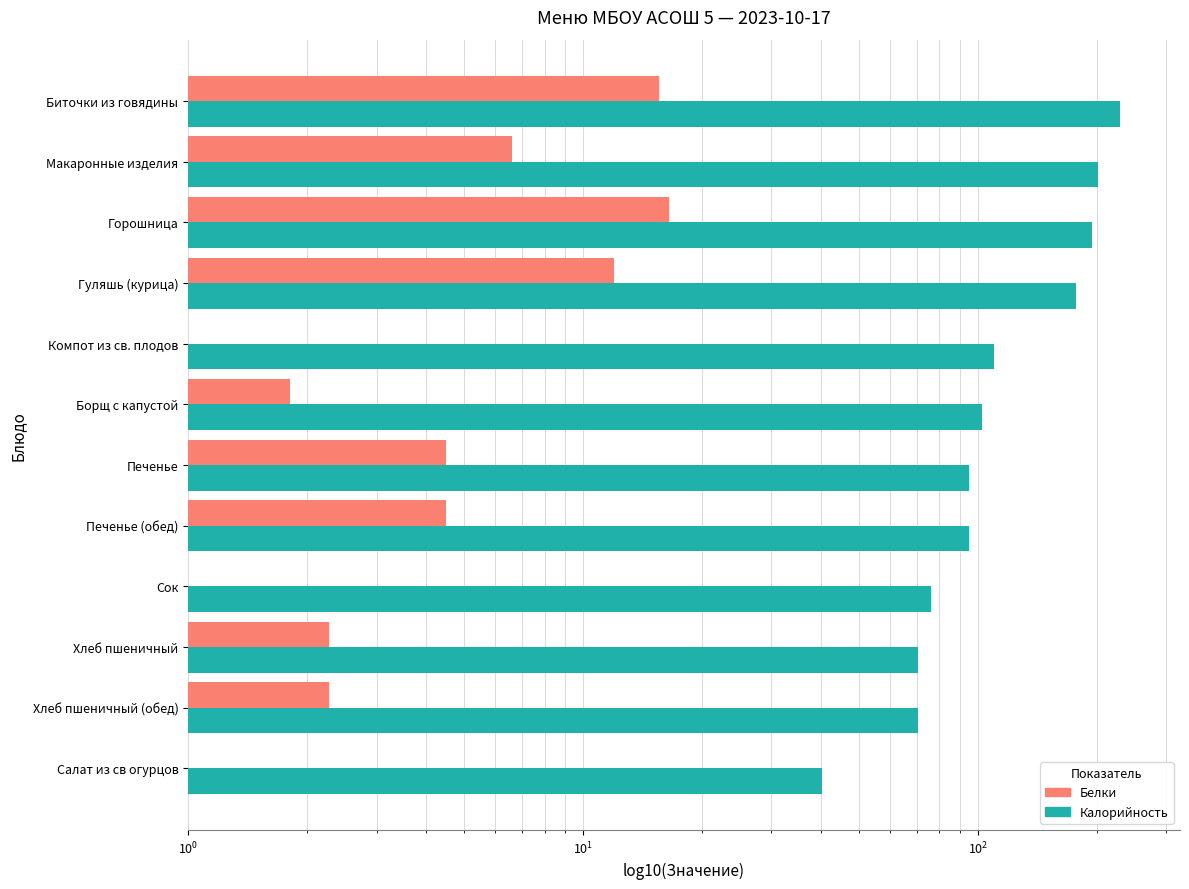

Rank the series by their average value, from highest to lowest.

Калорийность, Белки